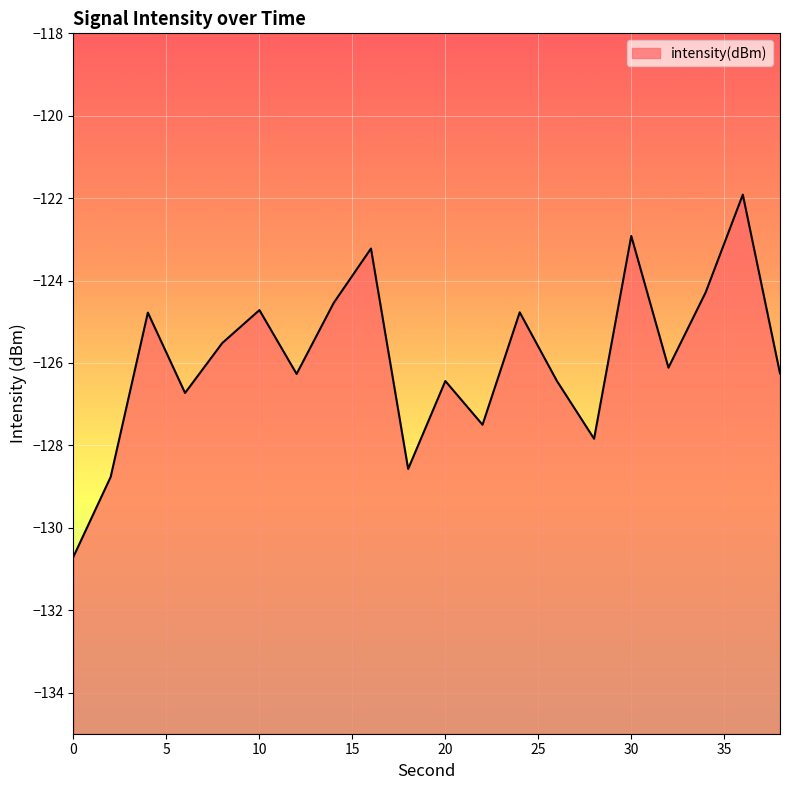

True or false: the data has more than 2 interior local peaks.

True